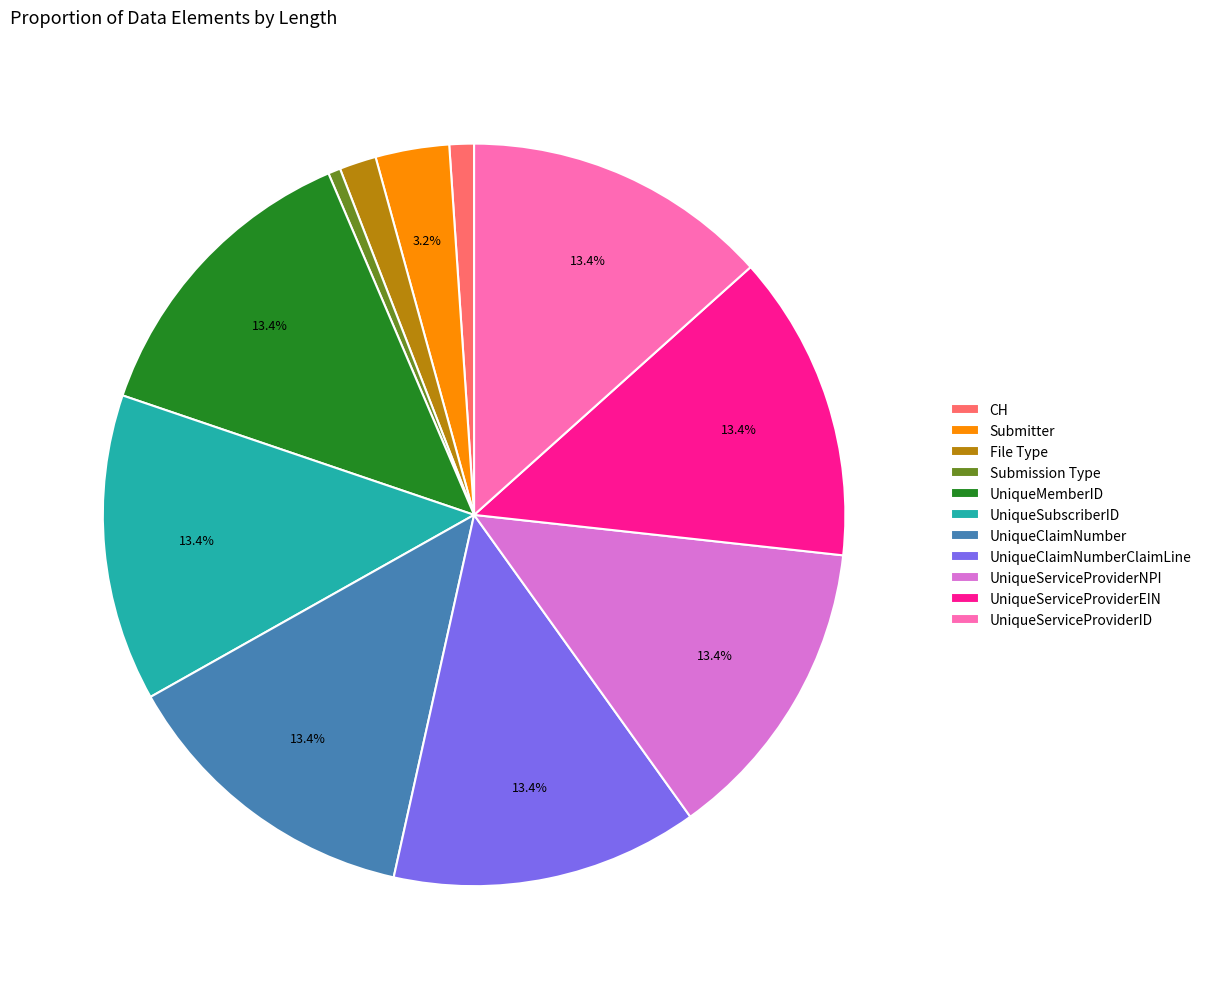

What portion of the pie excludes UniqueServiceProviderNPI?

86.6%